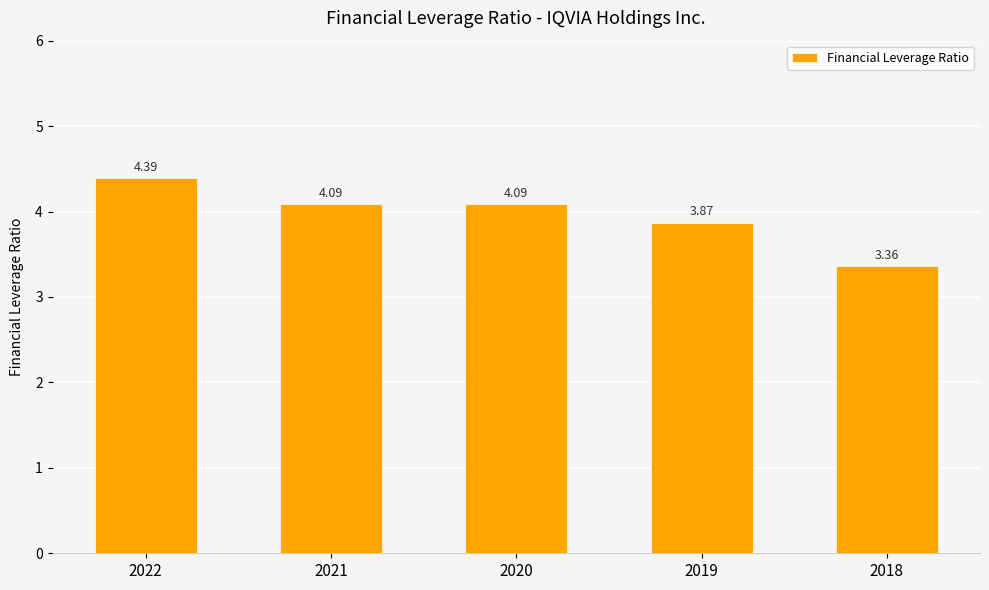

Where does the data first go above 4?

2022